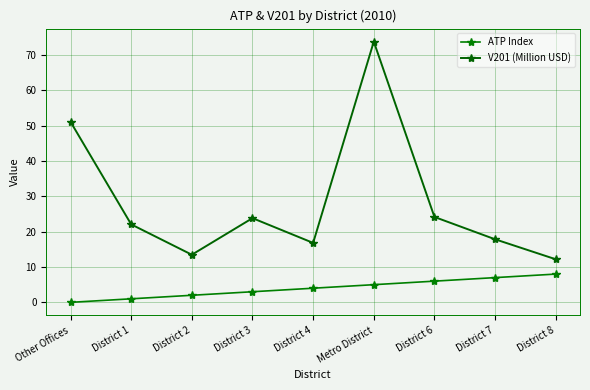

What is the sum of the ATP Index values at District 7 and District 2?

9.0